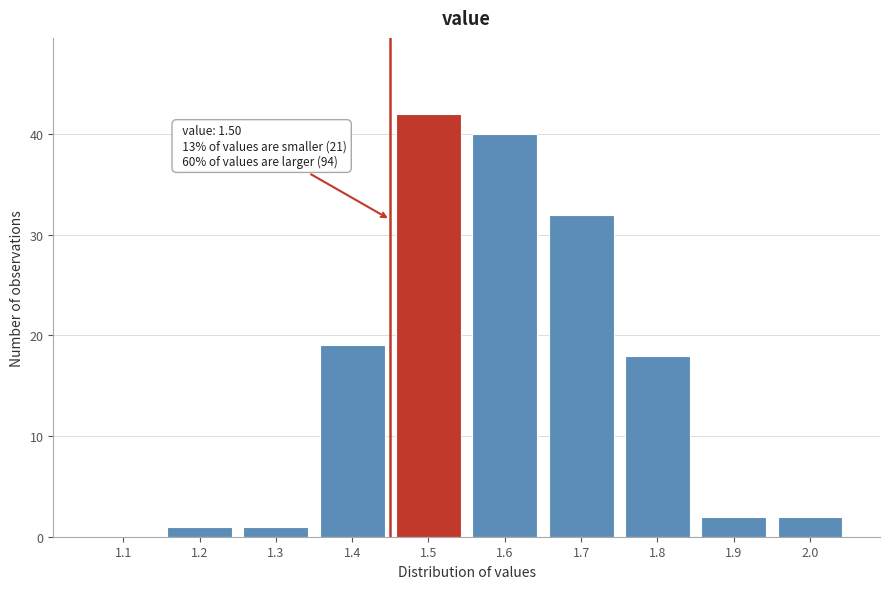

Reading left to right, list all the values displayed in this chart.

1.1=0	1.2=1	1.3=1	1.4=19	1.5=42	1.6=40	1.7=32	1.8=18	1.9=2	2.0=2